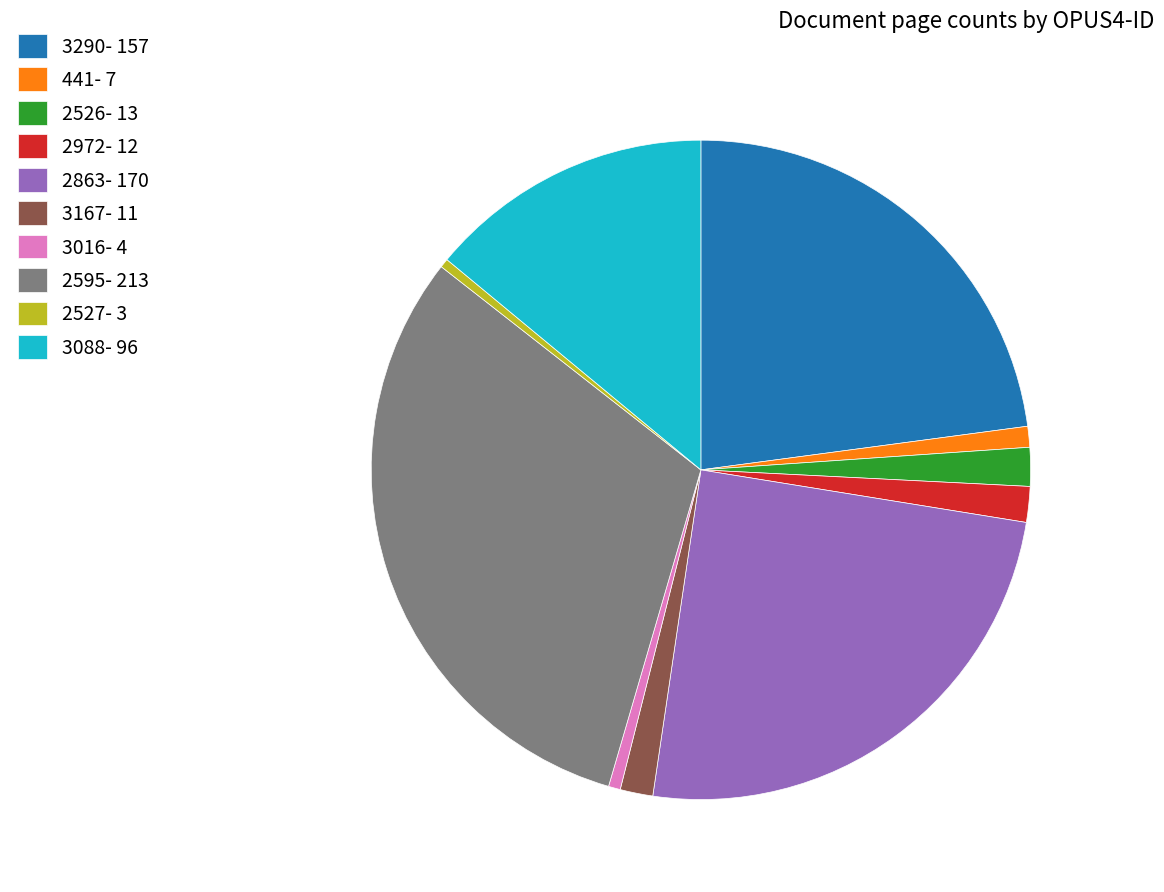

Which category has the biggest portion of the pie?

2595